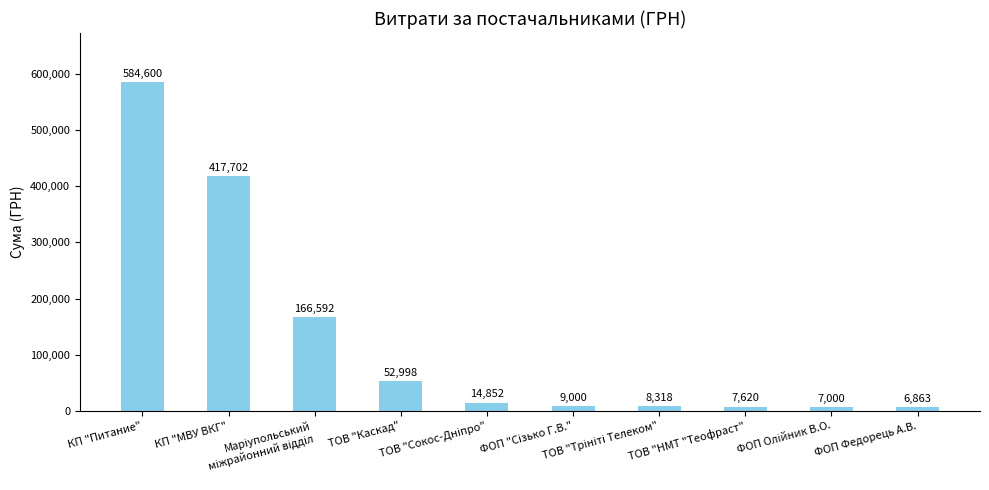

What is the greatest value displayed?

584600.1